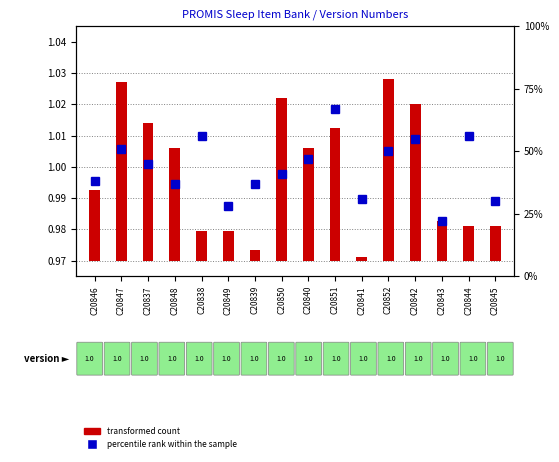

Which series changed the most between C20837 and C20841?

percentile rank within the sample